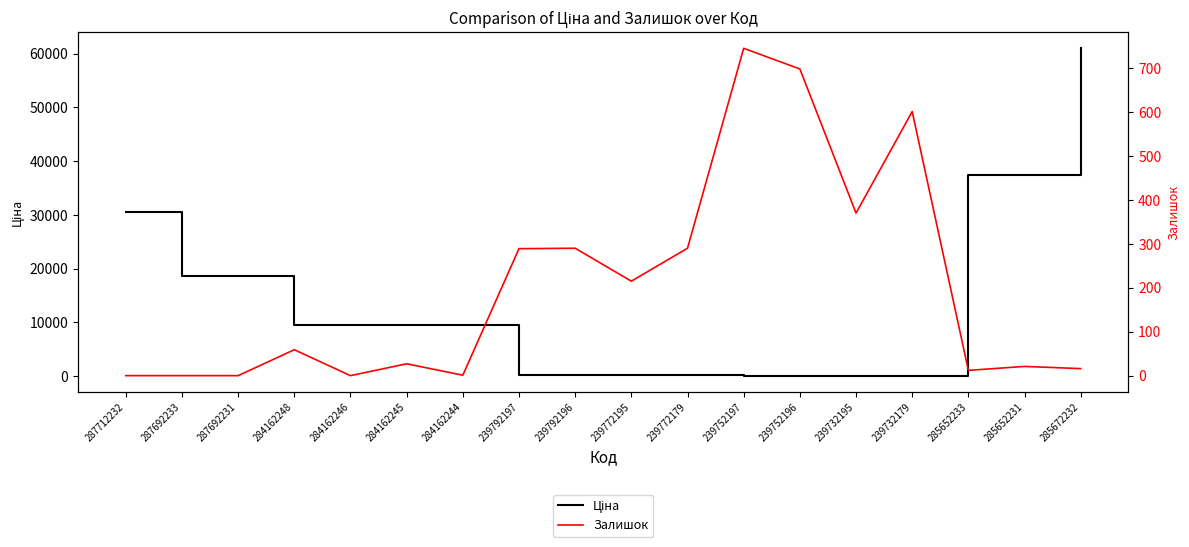

How many intersections are there between Залишок and Ціна?

2